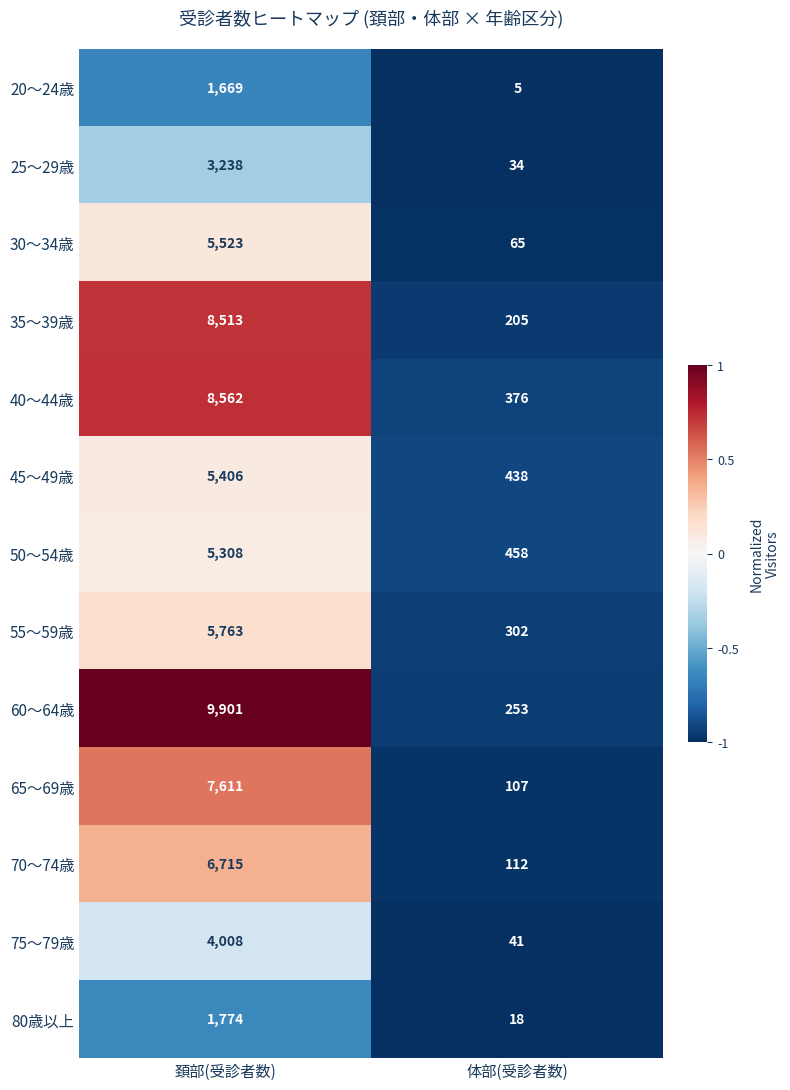

Which series has the largest total across all categories?

60～64歳